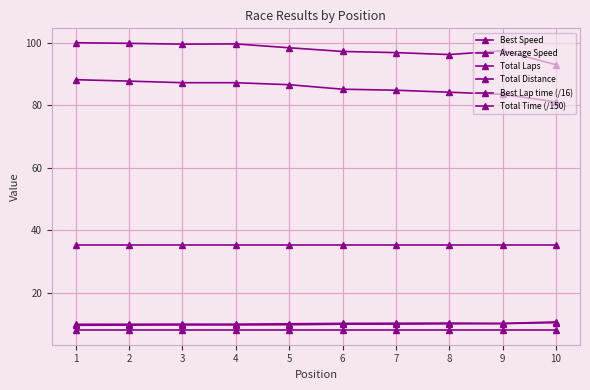

How many lines are shown in the chart?

6